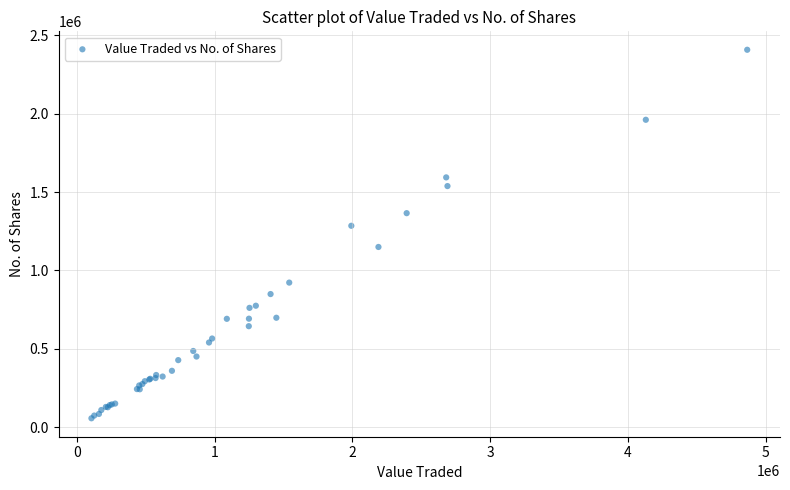

What Y value in the scatter plot is closest to 1231811?

1284488